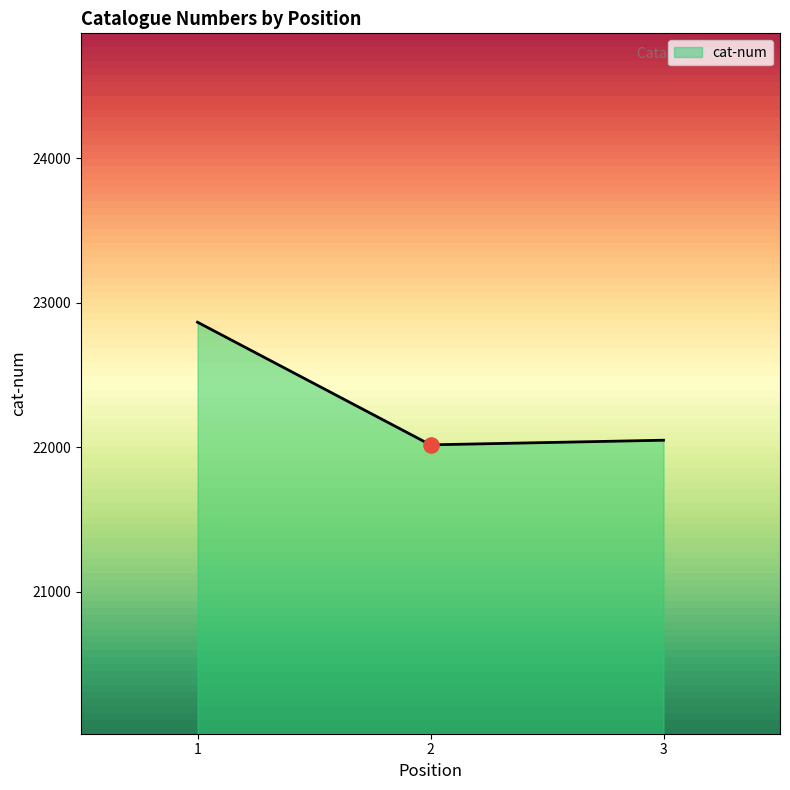

Approximately how many times larger is the value at 2 compared to 3?

1.0